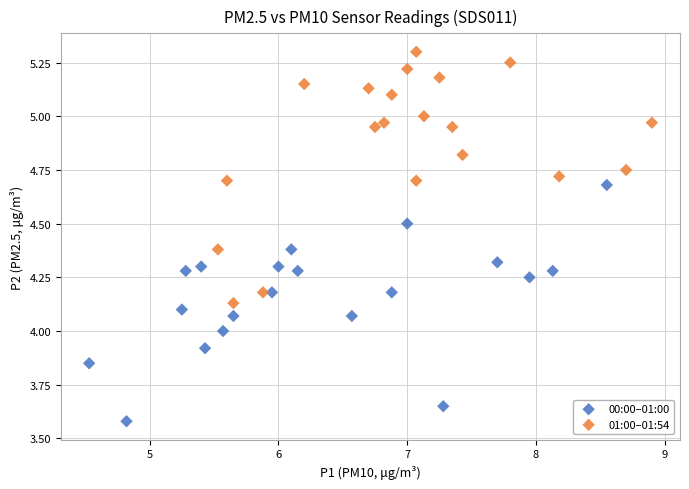

Which series reaches the maximum Y coordinate?

01:00–01:54